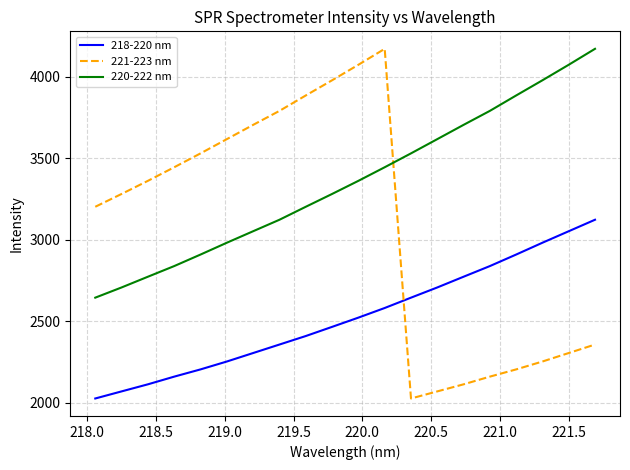

Rank the series by their average value, from lowest to highest.

218-220 nm, 221-223 nm, 220-222 nm